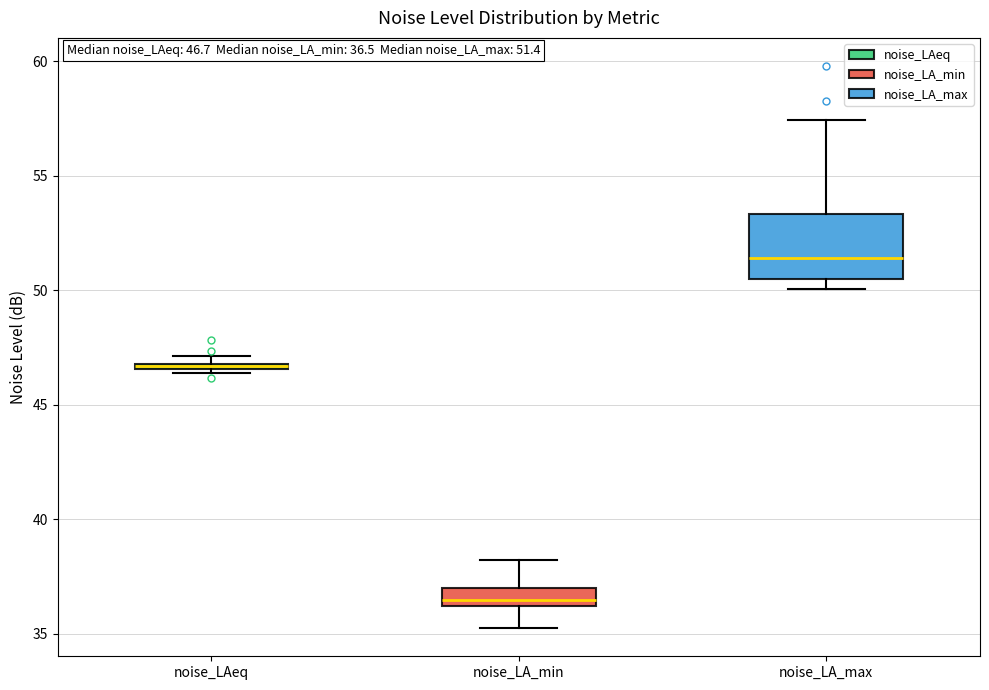

Which box's median line is the lowest?

noise_LA_min